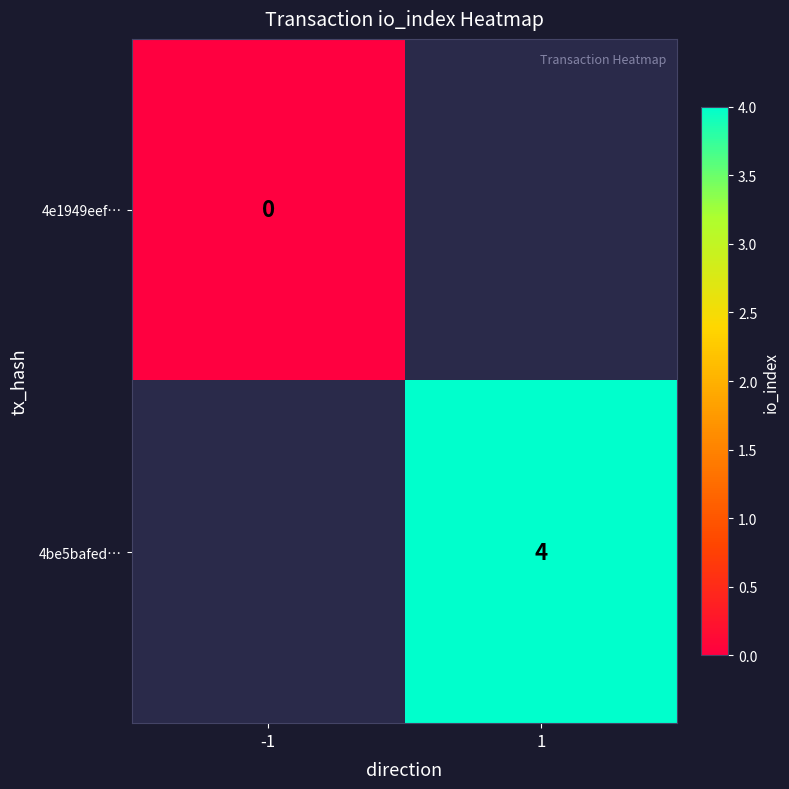

Is the value of 4be5bafed… at 1 greater than the value of 4e1949eef… at -1?

Yes